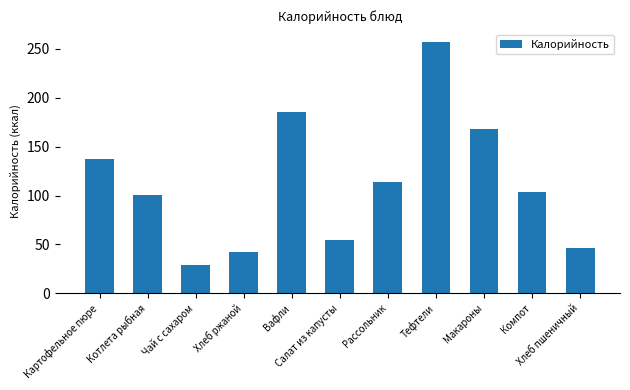

What position from the left is Котлета рыбная?

2